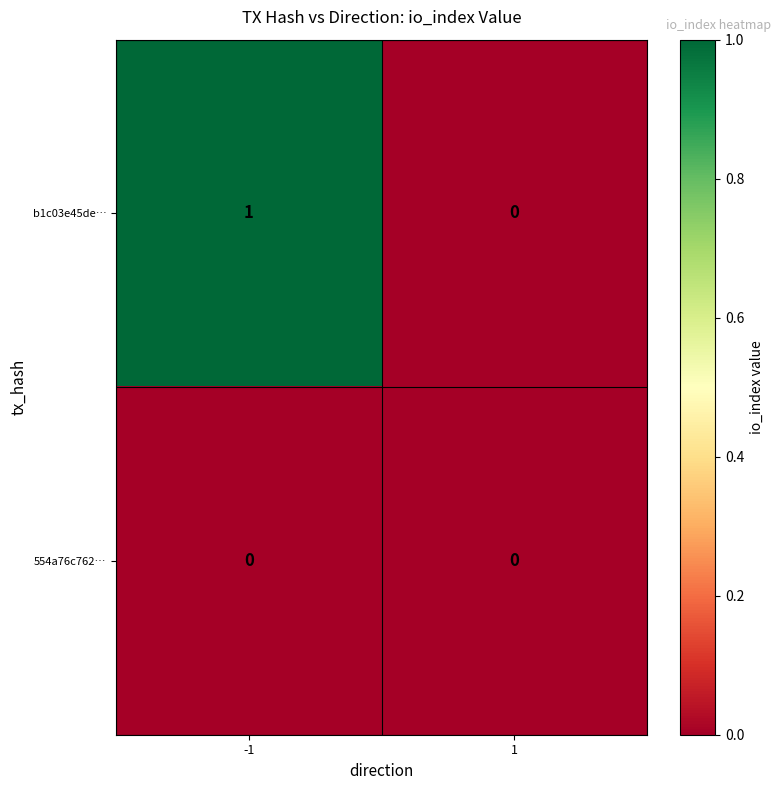

Is the value of 554a76c762… at 1 greater than the value of b1c03e45de… at -1?

No